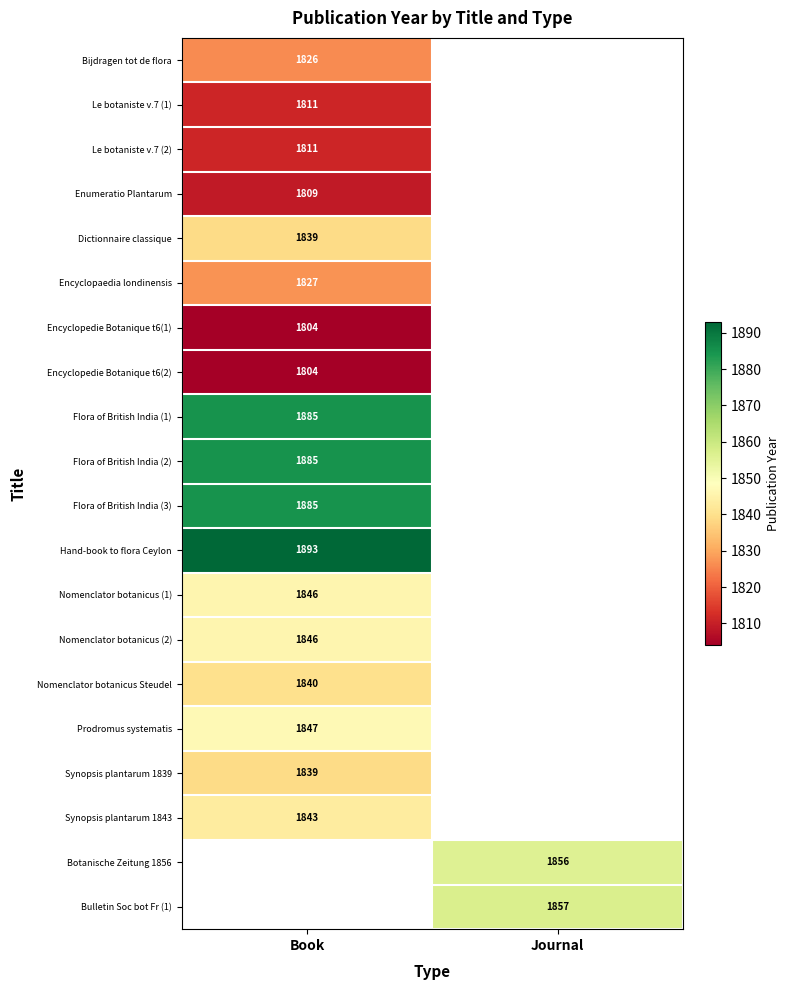

How many series are shown in this chart?

20